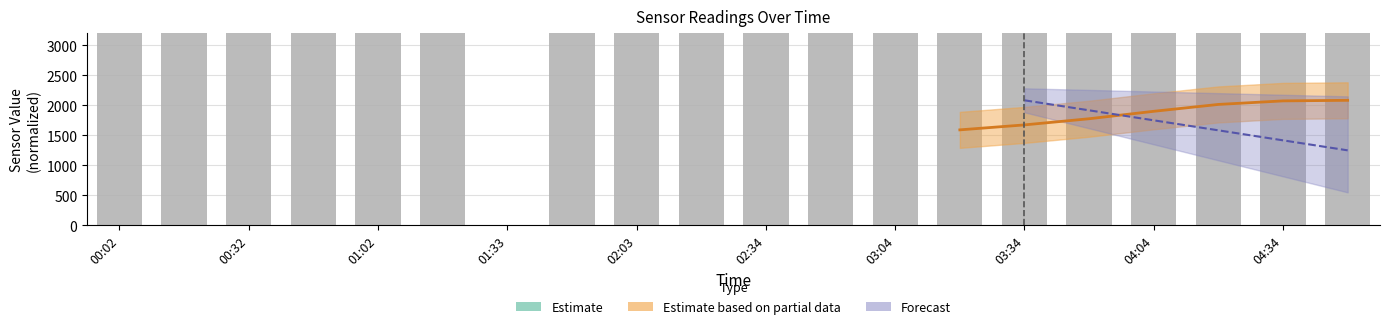

What is the value of the 5th bar from the left?

1094194.9